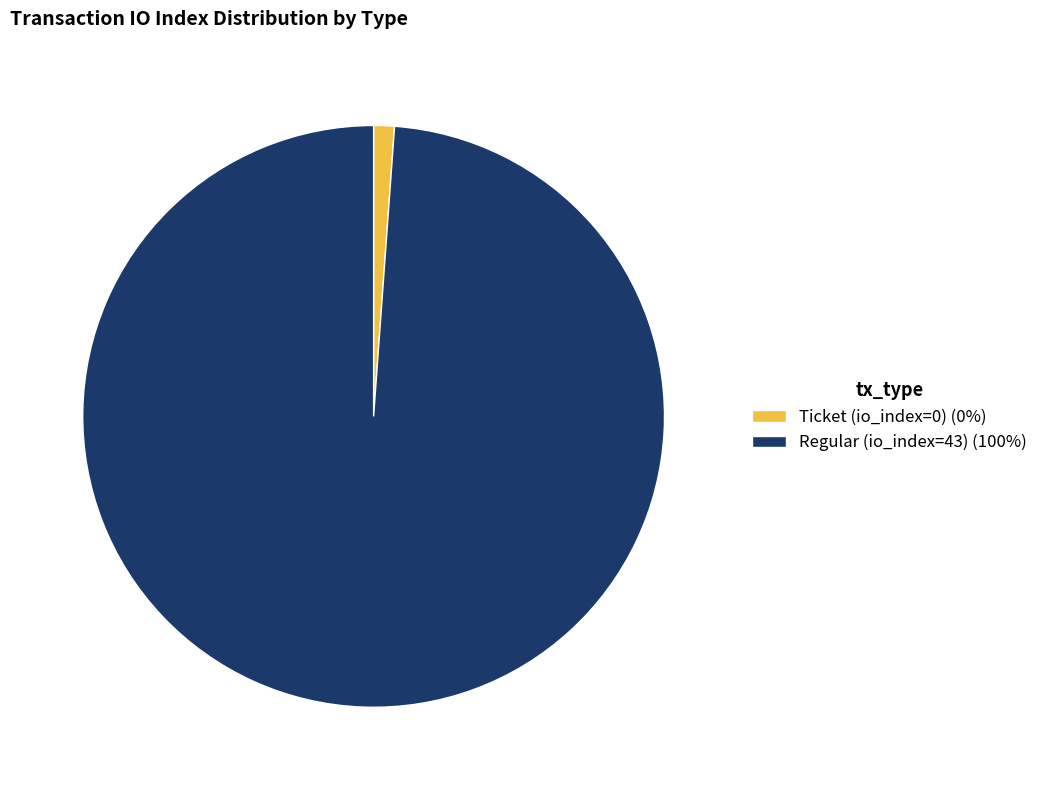

Combined, do Ticket (io_index=0) (0%) and Regular (io_index=43) (100%) account for over 50%?

Yes